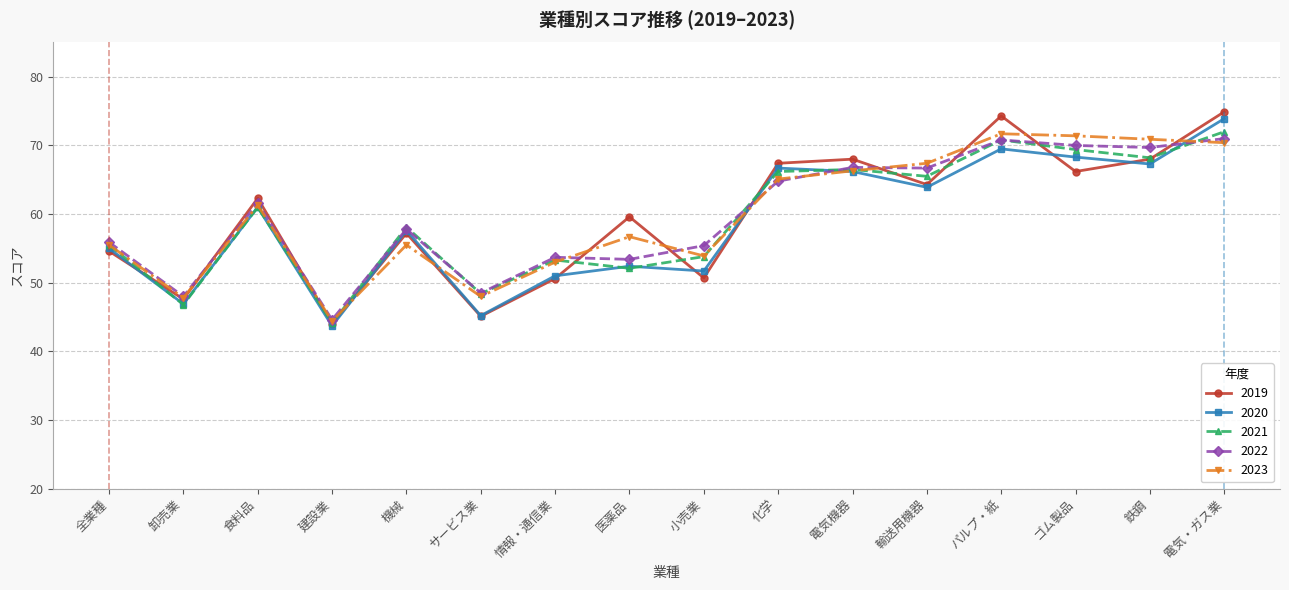

What is the difference between the second highest and minimum values in the 2020 series?

25.8